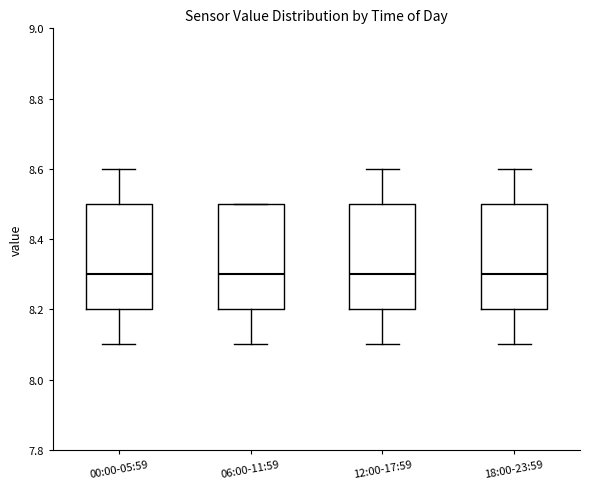

Reading left to right, read every box against the y-axis: the position of its median line, the range the box covers, and the ends of its whiskers. The values are not printed on the chart, so give them approximately, as read against the axis.

00:00-05:59: median 8.3, box 8.2 to 8.5, whiskers 8.1 to 8.6
06:00-11:59: median 8.3, box 8.2 to 8.5, whiskers 8.1 to 8.5
12:00-17:59: median 8.3, box 8.2 to 8.5, whiskers 8.1 to 8.6
18:00-23:59: median 8.3, box 8.2 to 8.5, whiskers 8.1 to 8.6